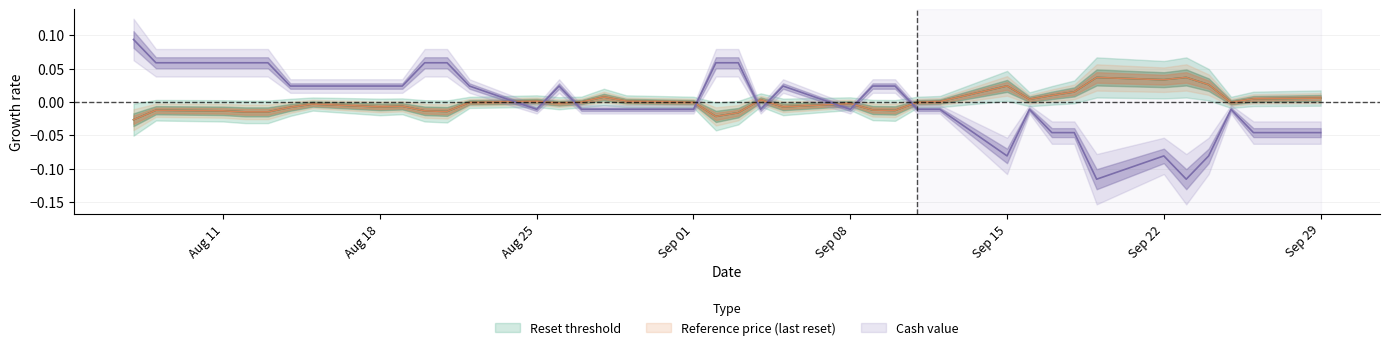

What is the smallest value displayed?

-0.1